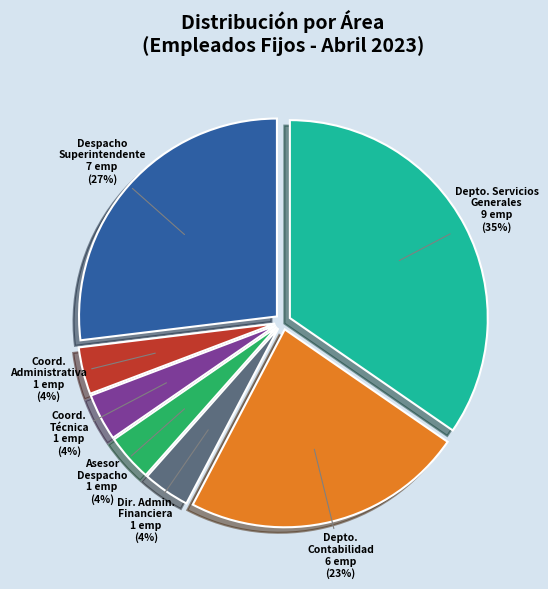

Does any single category account for the majority?

No